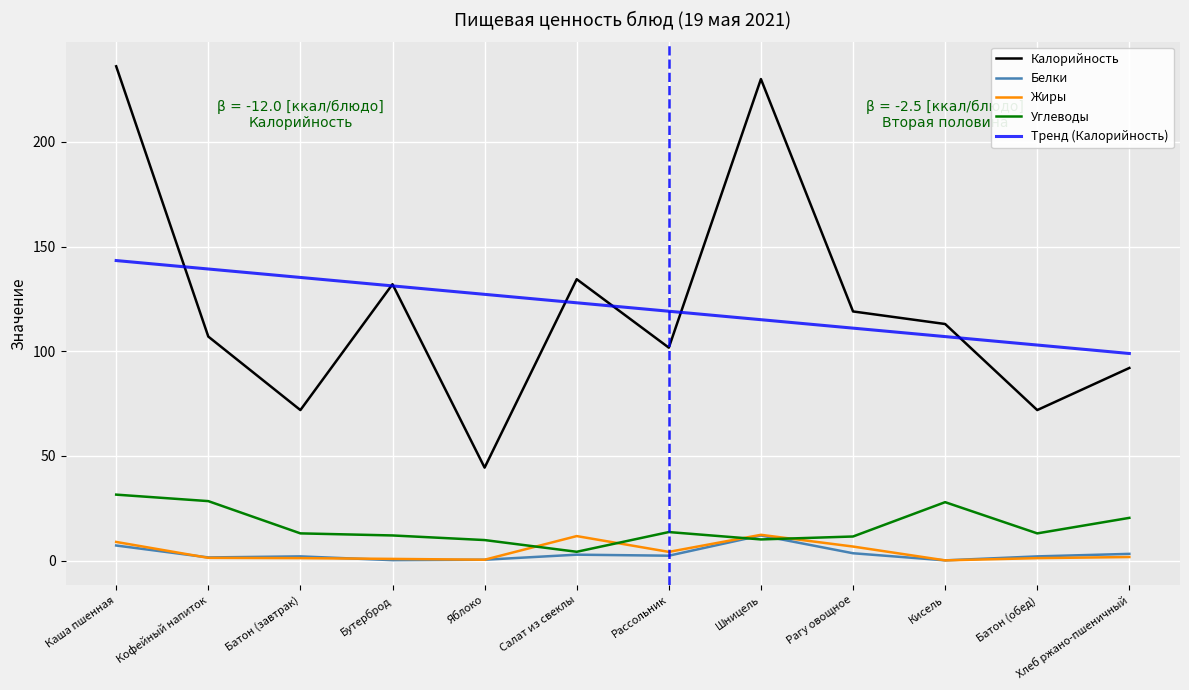

How many lines are shown in the chart?

5